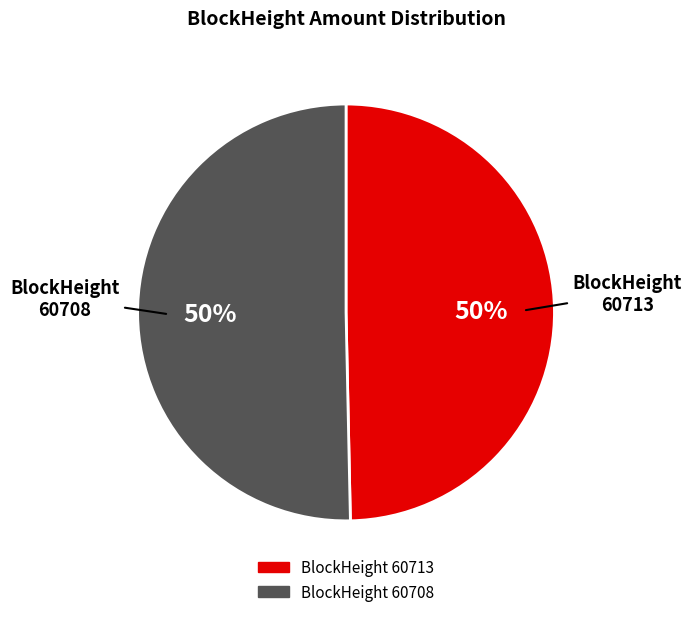

To the nearest percent, what percentage of the pie is BlockHeight 60708?

50%